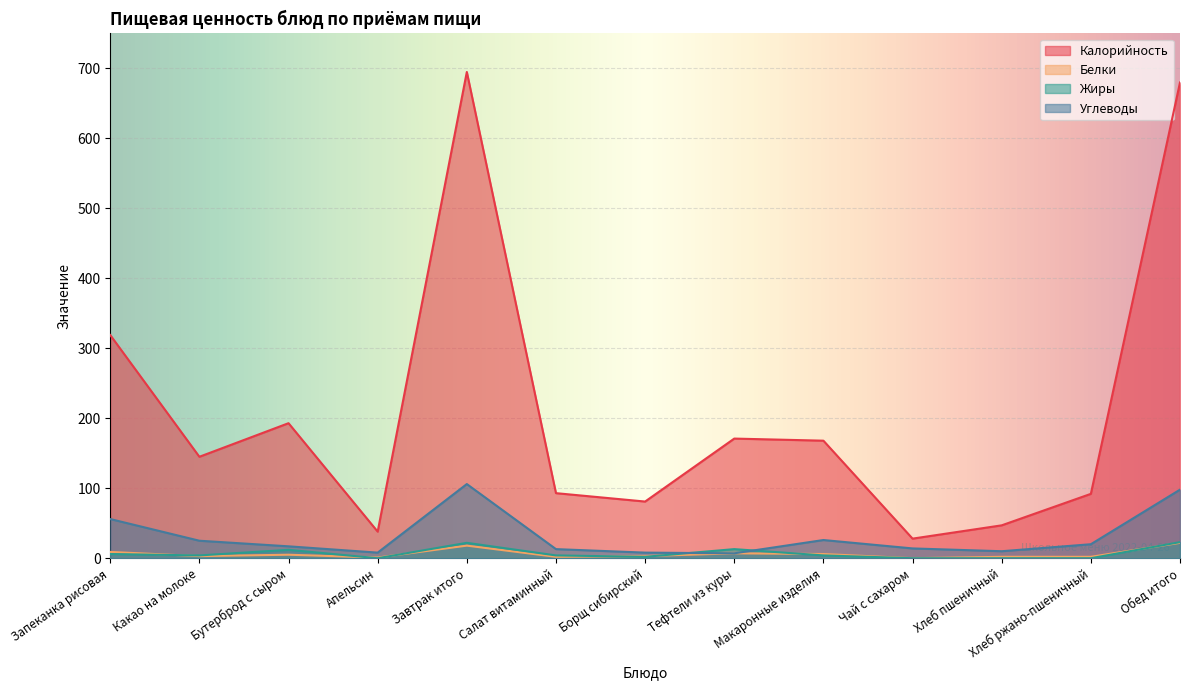

Which series has the largest total across all categories?

Калорийность